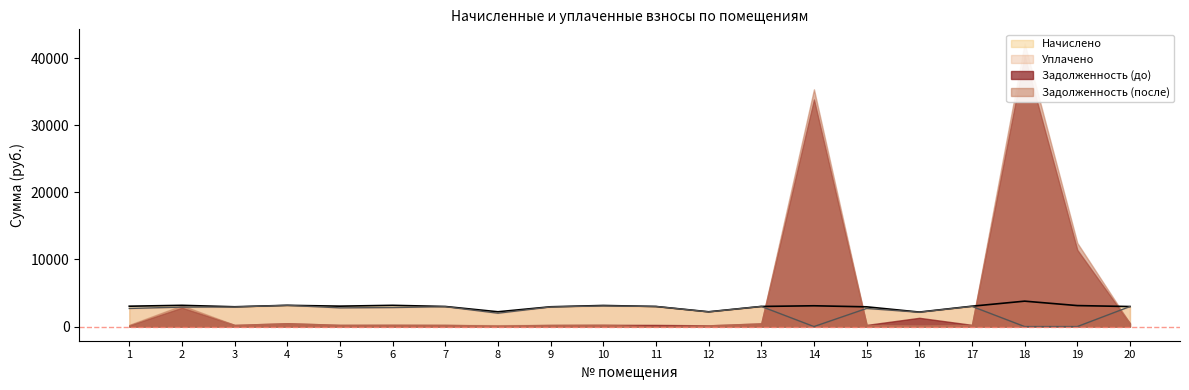

What is the value of the Начислено point at the 20th from the left?

2985.2